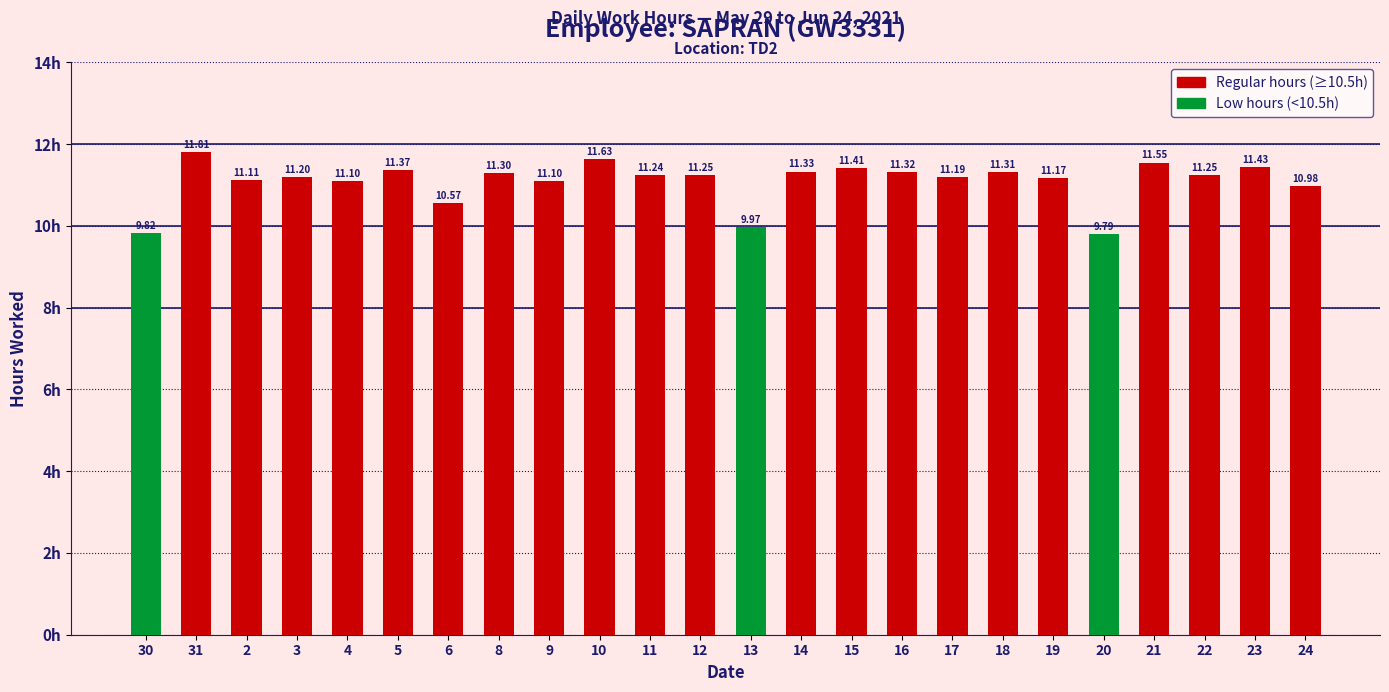

Read the value at 5.

11.4